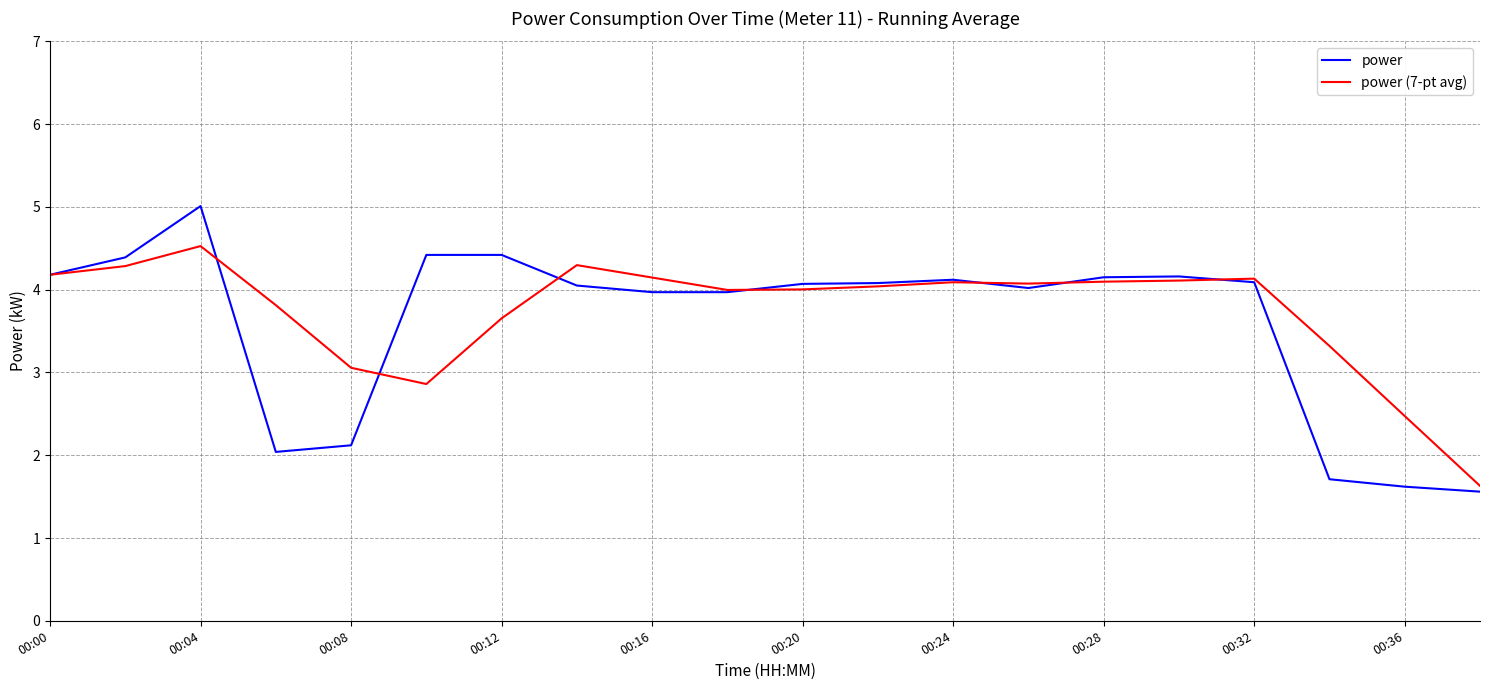

Rank the series by their average value, from lowest to highest.

power, power (7-pt avg)